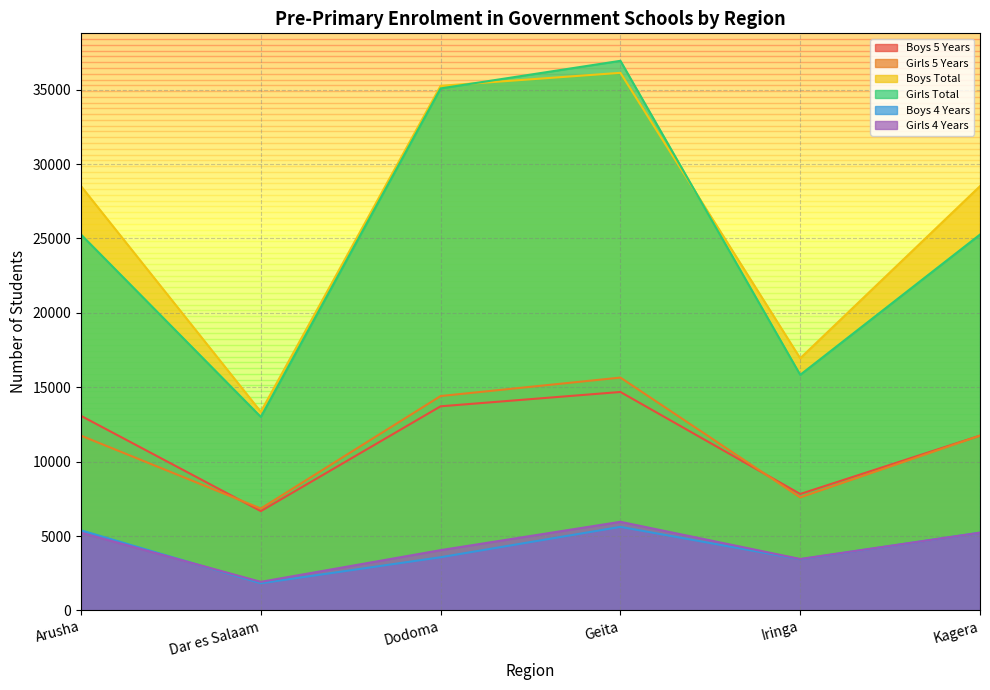

How many lines are shown in the chart?

6